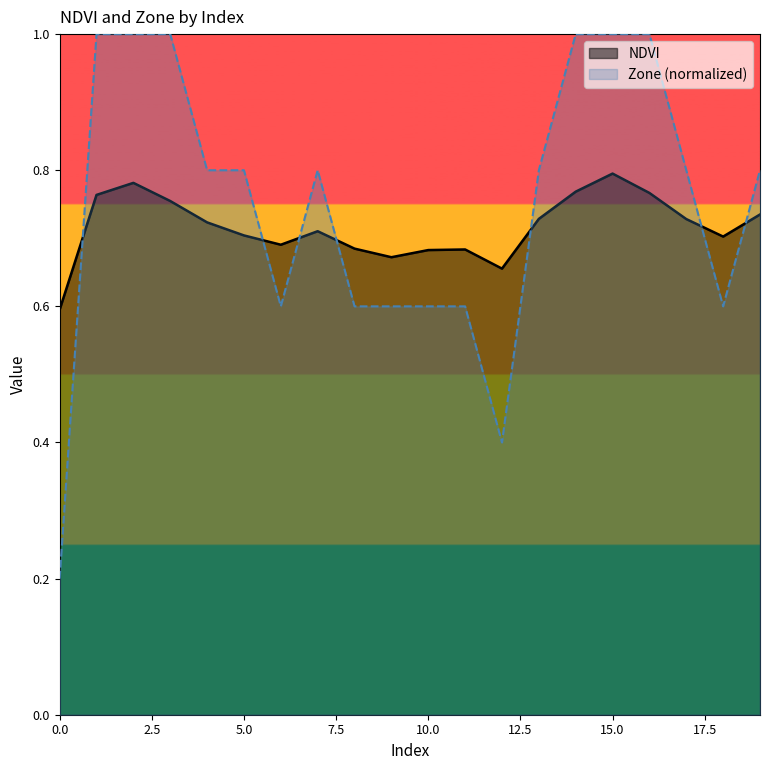

How many lines are shown in the chart?

2